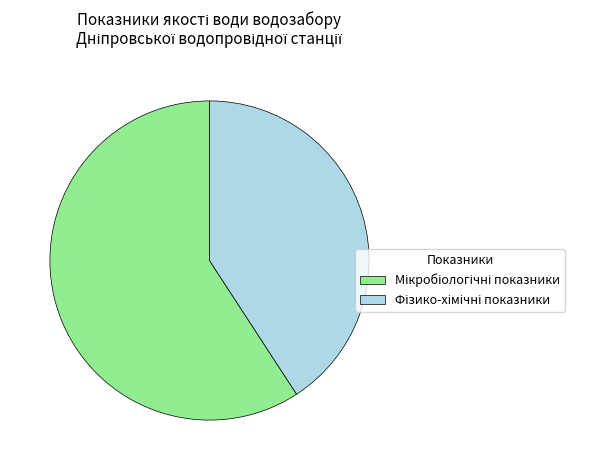

Is there a majority slice in this chart?

Yes